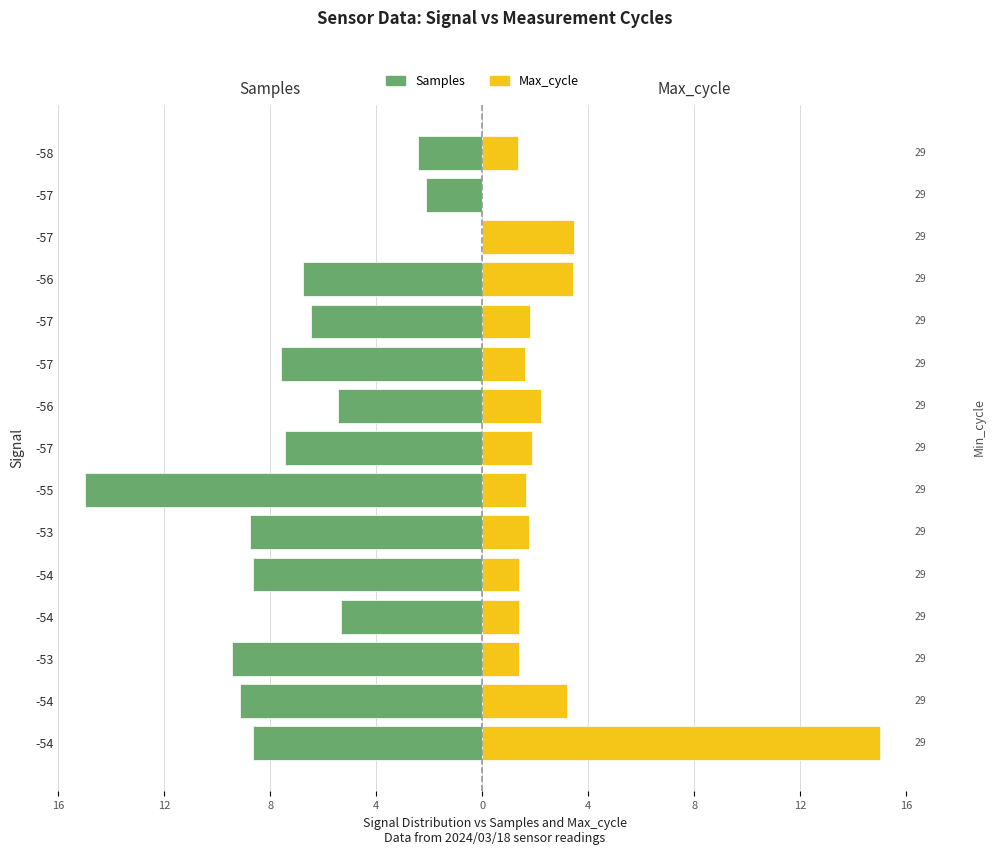

Is the value of Max_cycle at 8 greater than the value of Samples at 9?

Yes